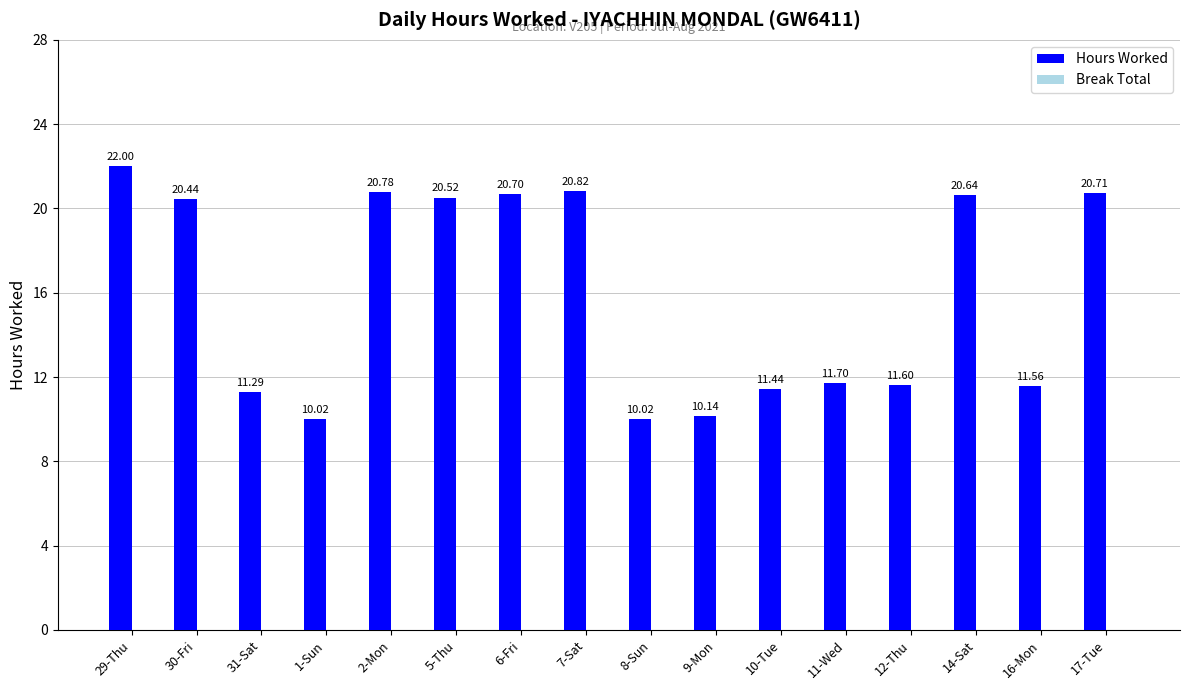

What is the label of the 10th bar from the right?

6-Fri